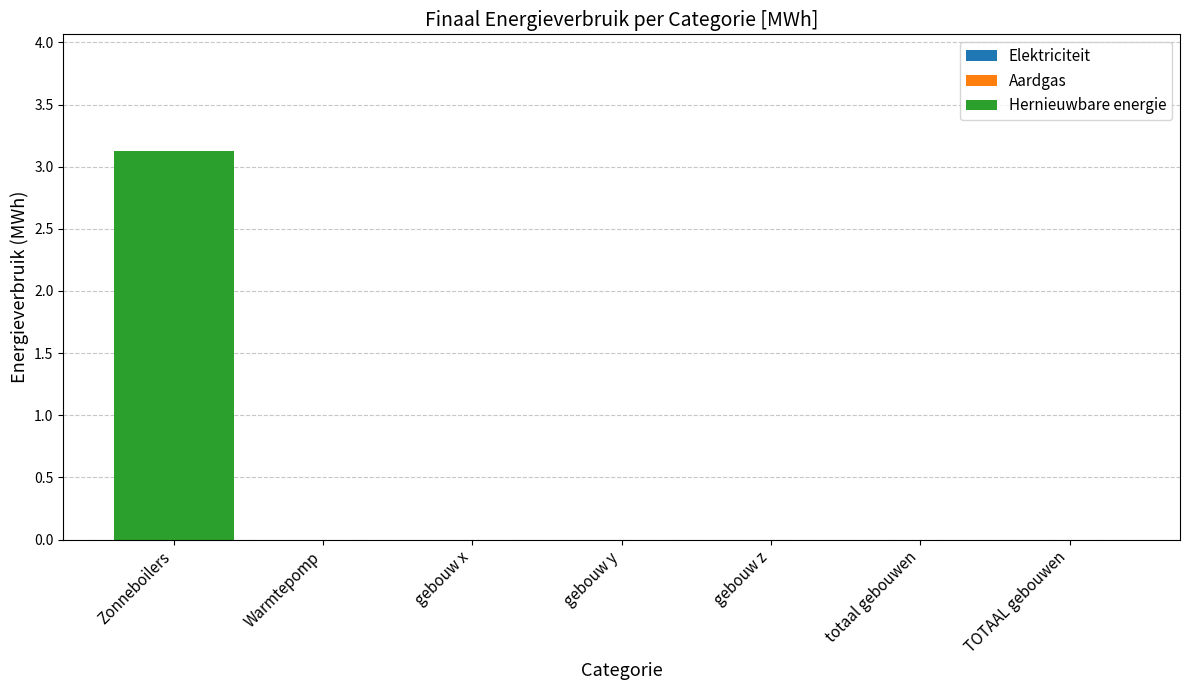

What is the sum of all values?

3.1